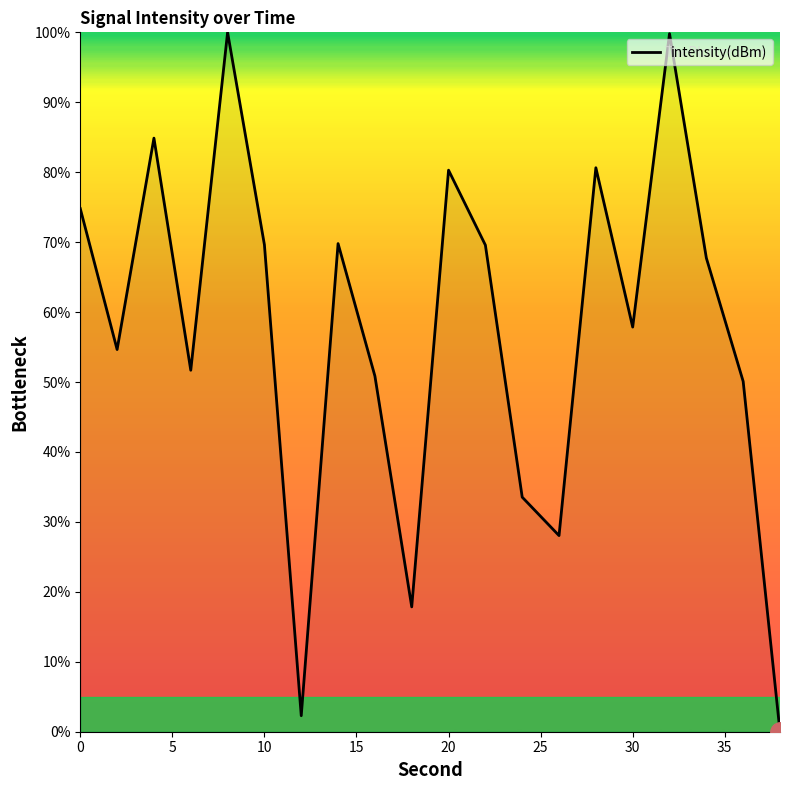

What is the greatest value displayed?

100.0